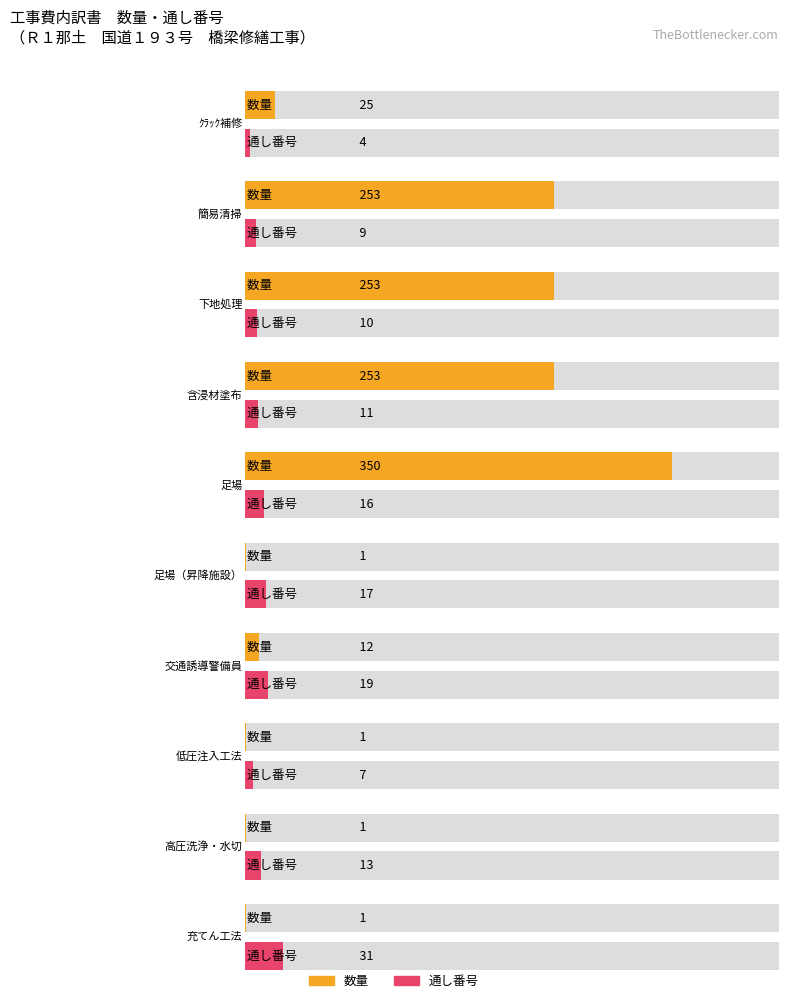

What is the lowest value of the Average utilization series?

1